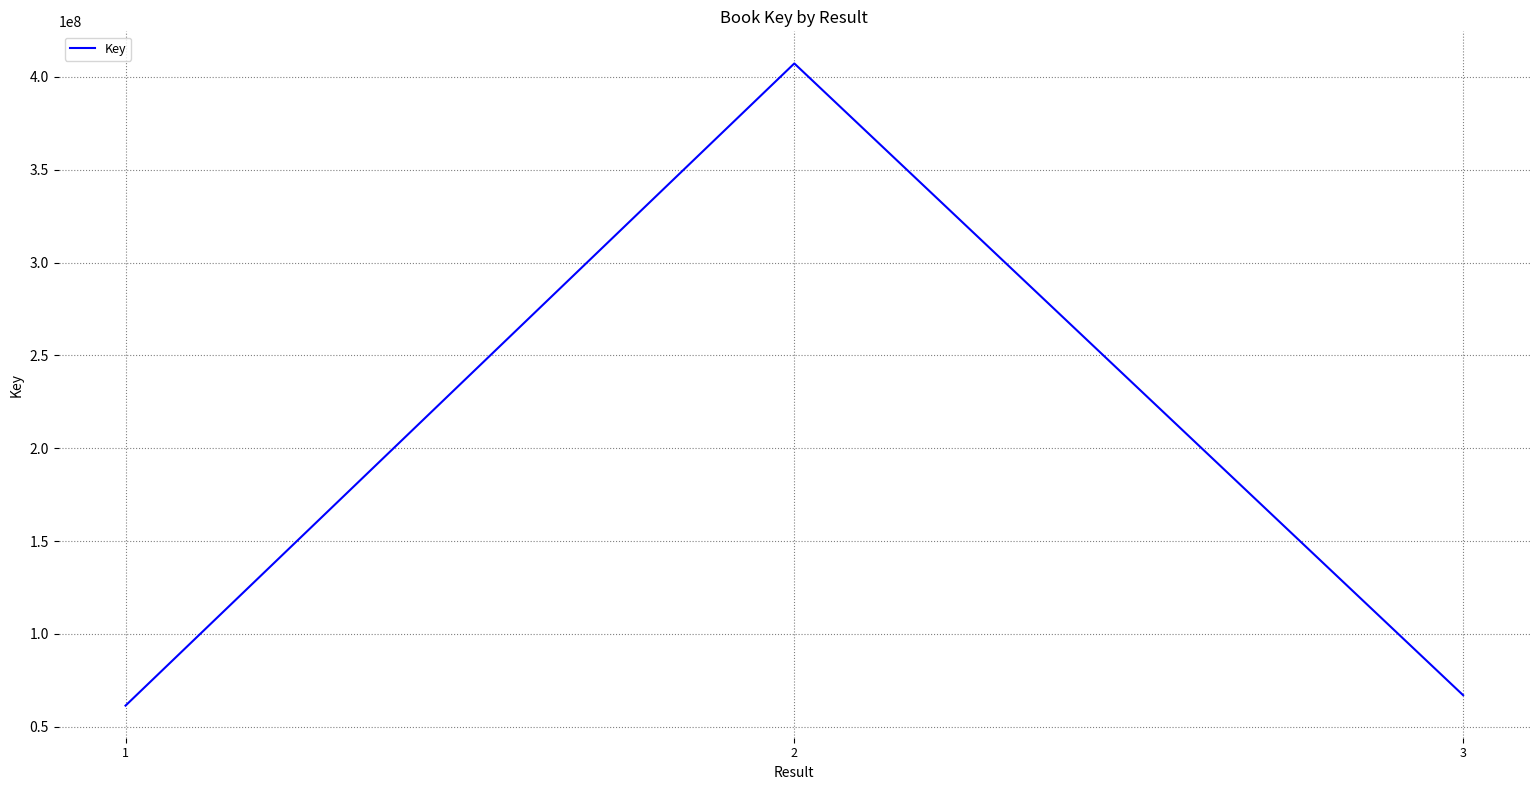

Where does the data first go above 66989454?

2